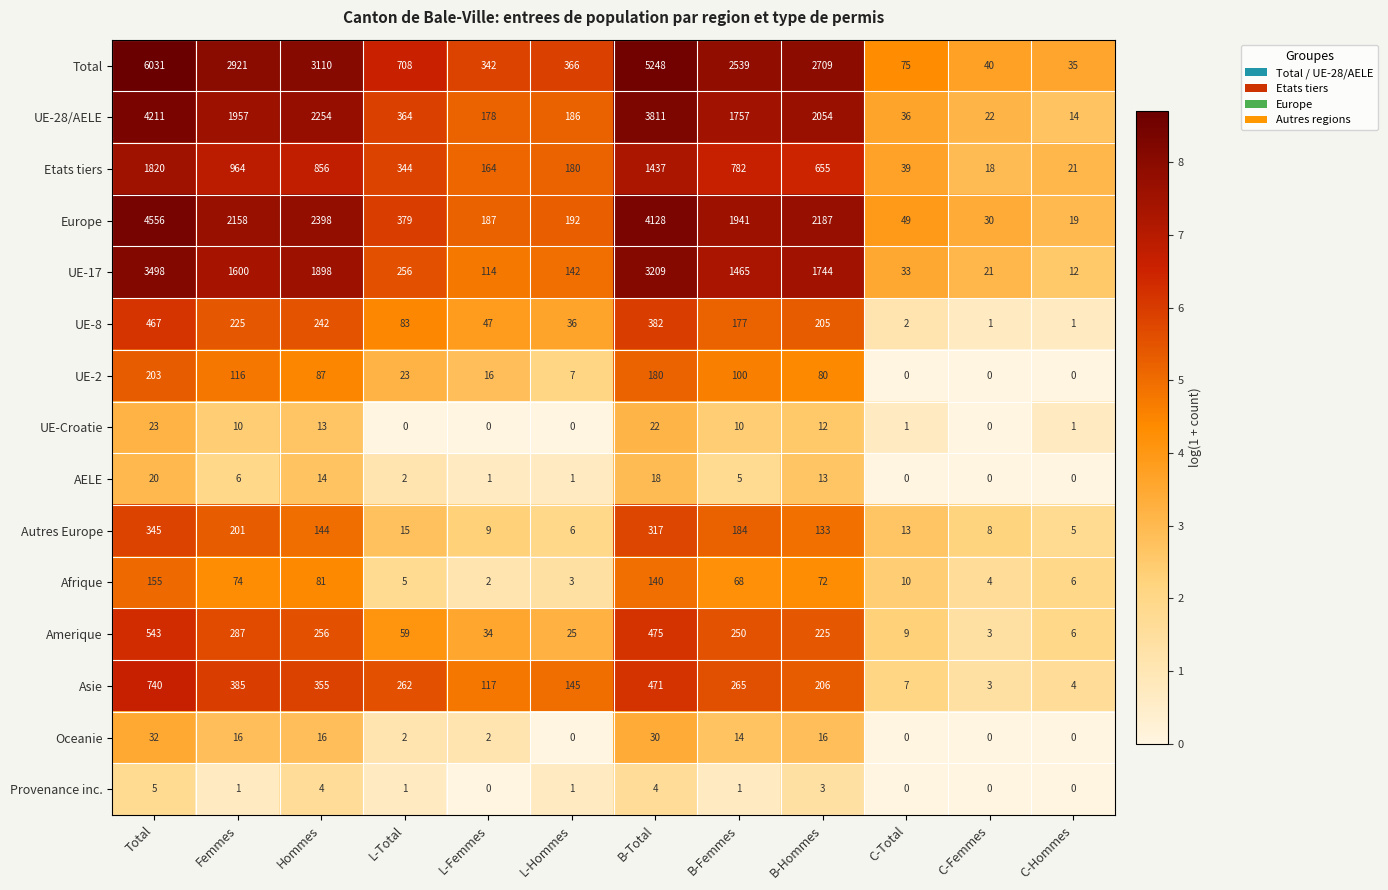

How many categories are shown in the chart?

12